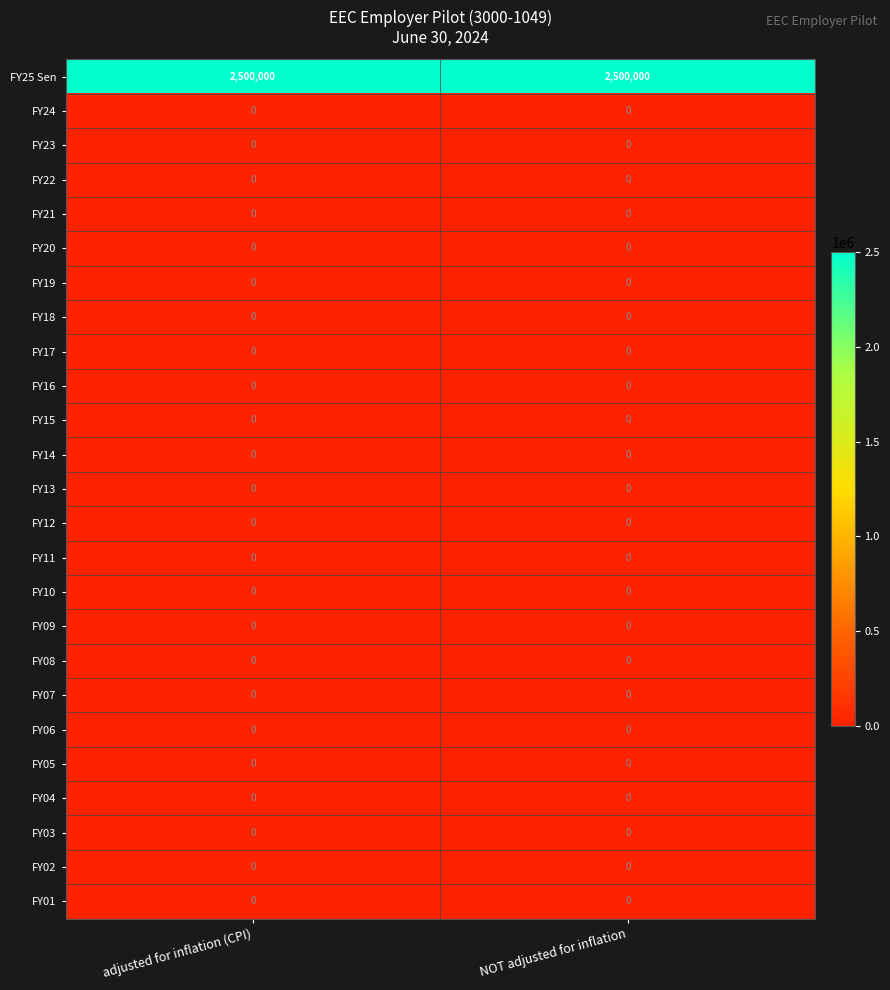

What is the total value across all series at adjusted for inflation (CPI)?

2500000